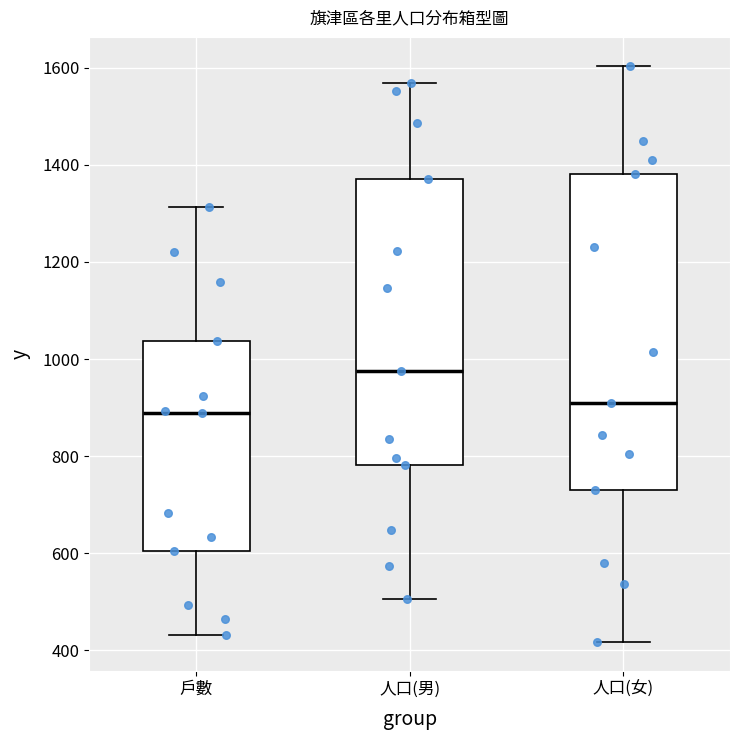

Reading left to right, read every box against the y-axis: the position of its median line, the range the box covers, and the ends of its whiskers. The values are not printed on the chart, so give them approximately, as read against the axis.

戶數: median 880, box 600 to 1040, whiskers 440 to 1320
人口(男): median 980, box 780 to 1380, whiskers 500 to 1560
人口(女): median 920, box 740 to 1380, whiskers 420 to 1600